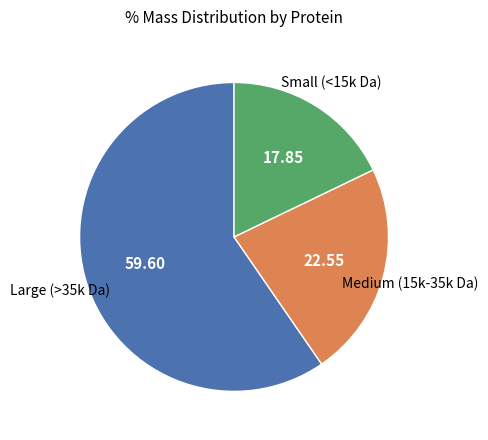

Is there a majority slice in this chart?

Yes